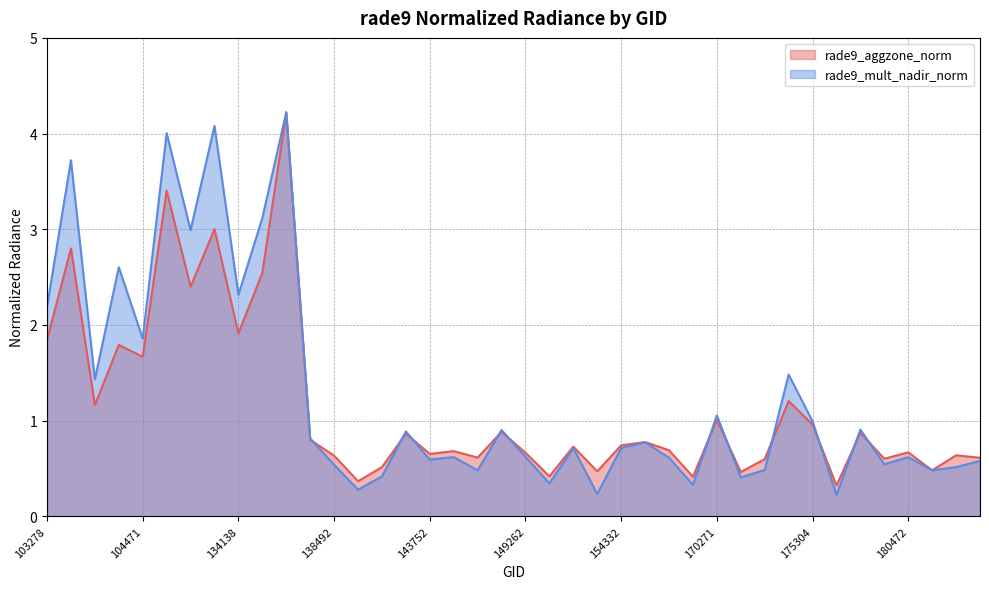

What is the value of the rade9_mult_nadir_norm point at the 10th from the left?

3.1